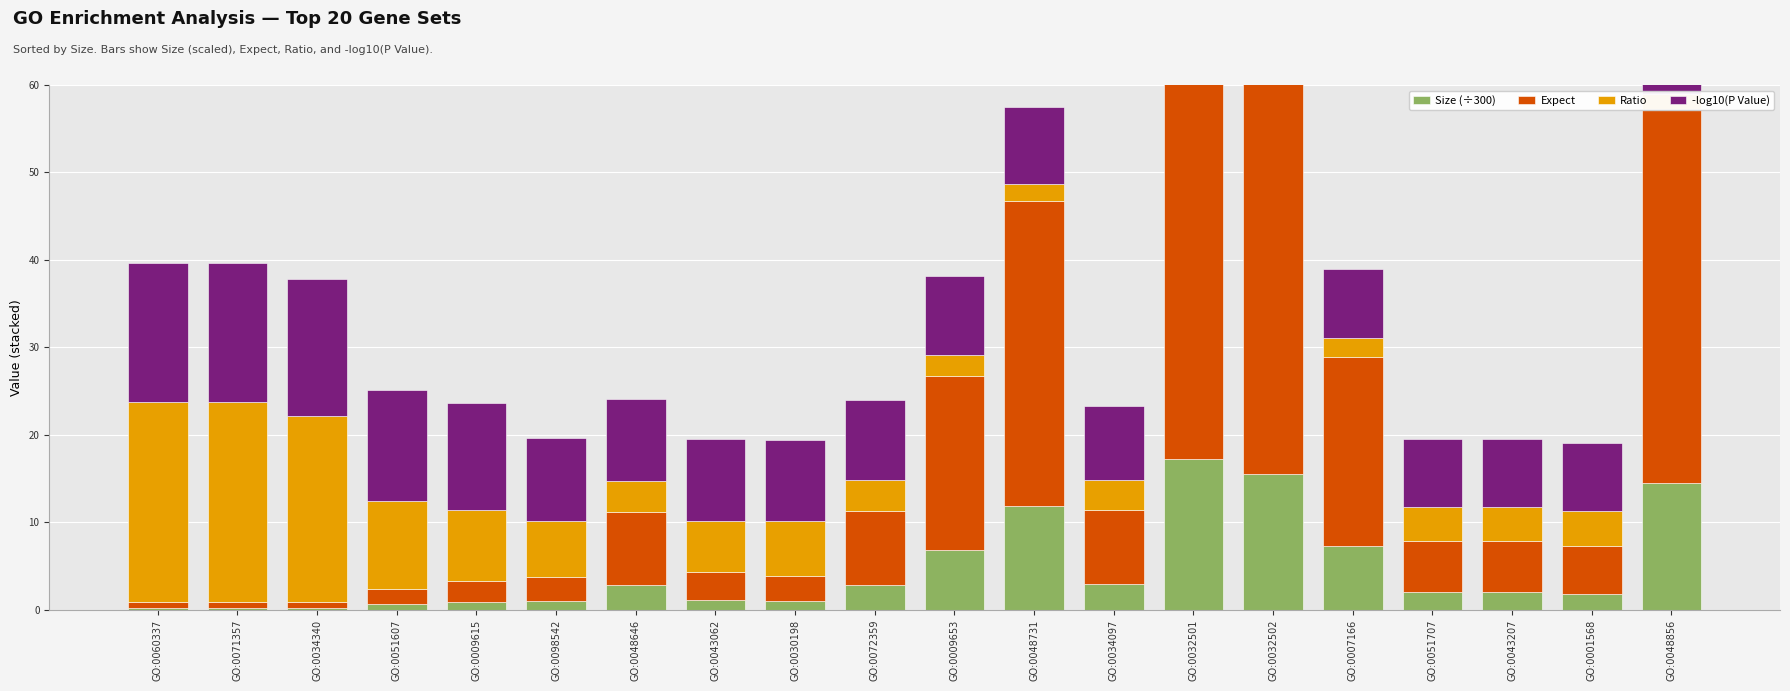

What is the label of the 2nd bar from the left?

GO:0071357